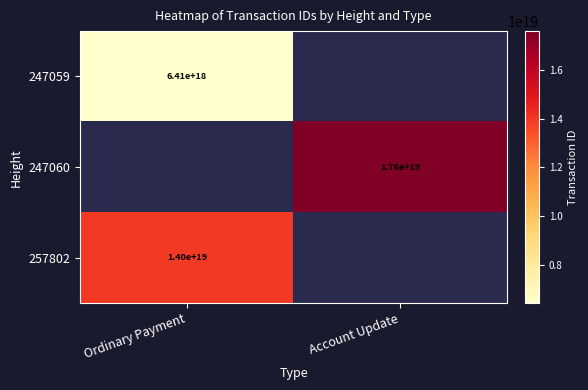

Is the value of 247059 at Ordinary Payment greater than the value of 257802 at Ordinary Payment?

No